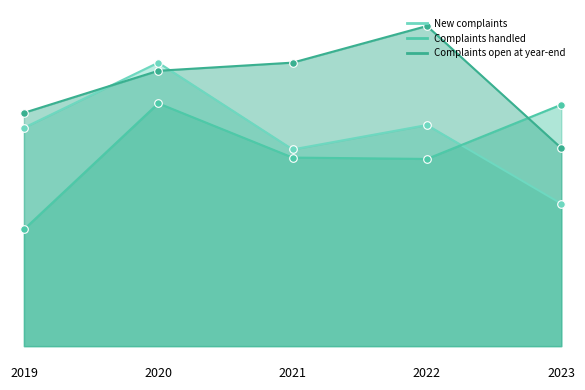

Which series has the largest total across all categories?

Complaints open at year-end